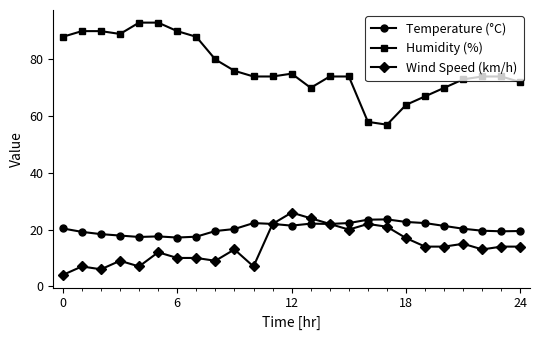

Which series has the largest range (max minus min)?

Humidity (%)